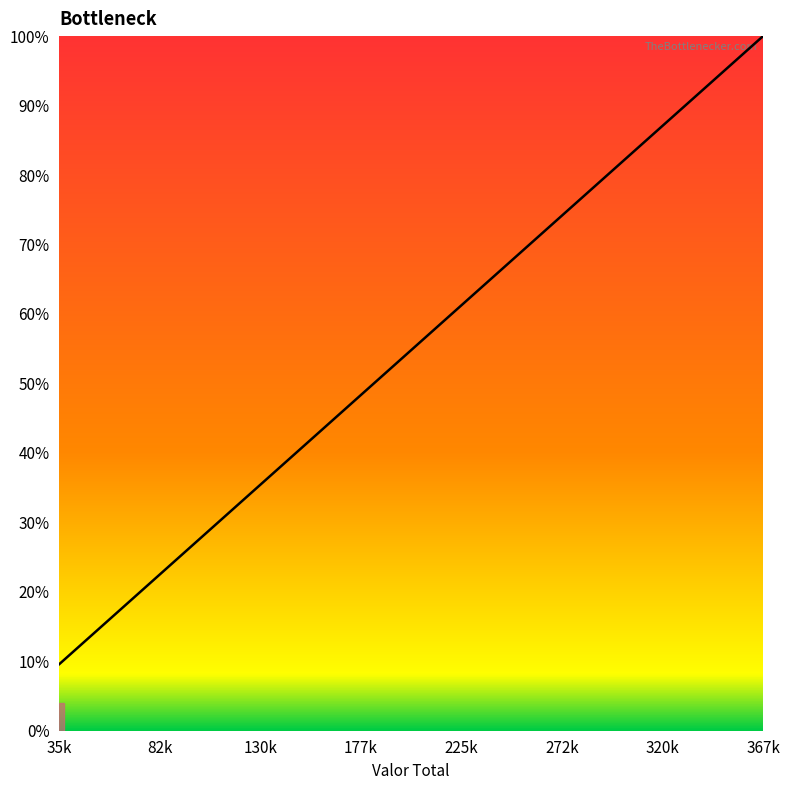

Count the number of categories in the chart.

21